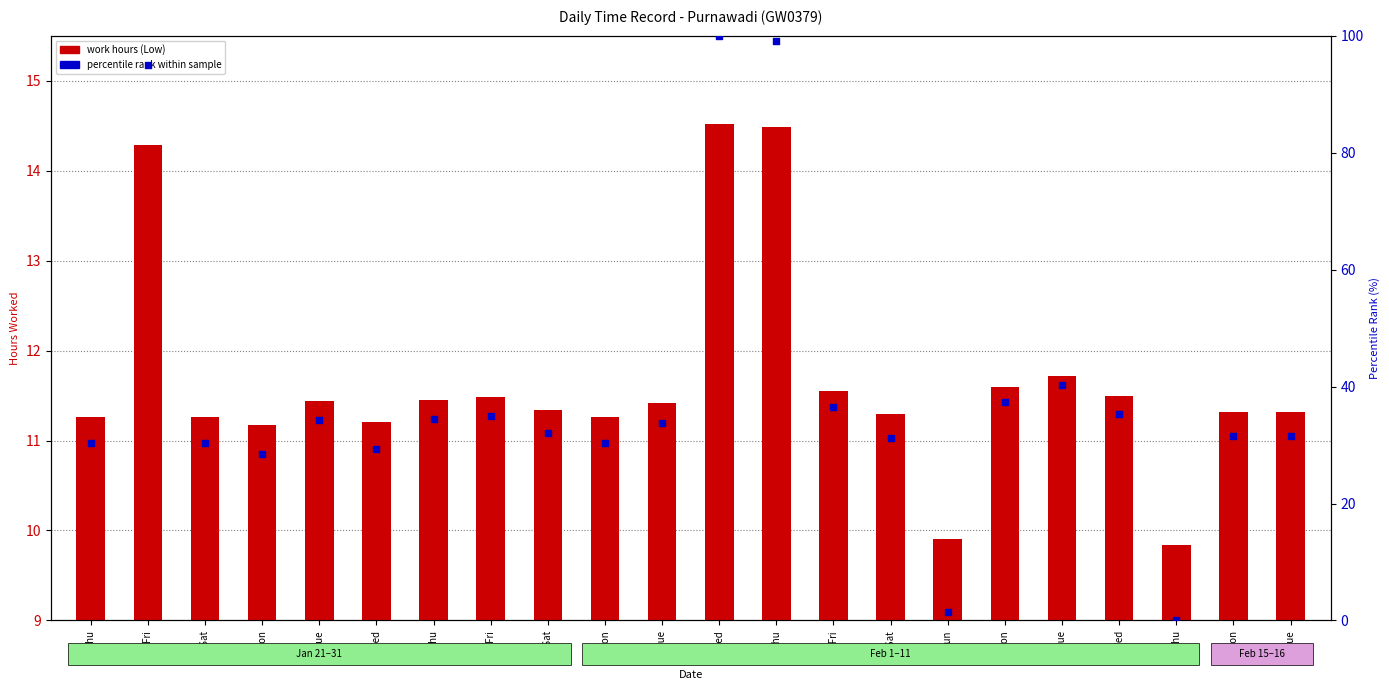

At which category is the sum across all series the highest?

3-Wed